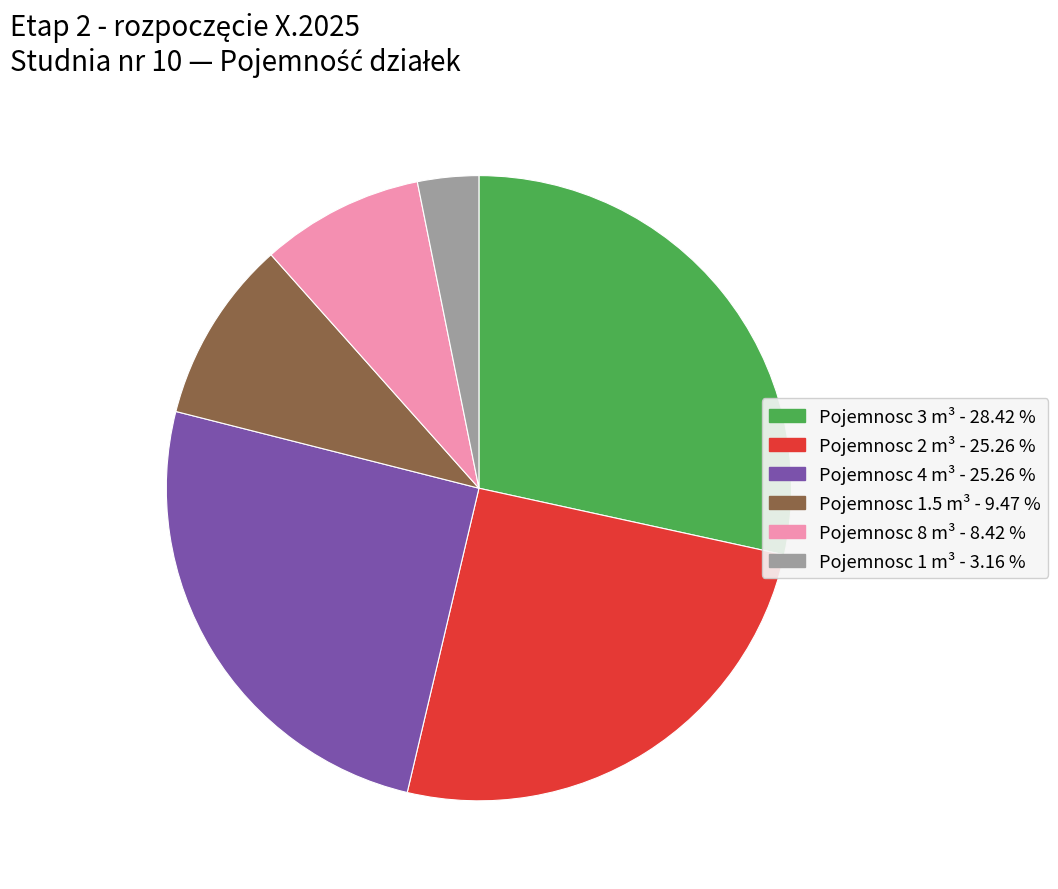

Does any single category account for the majority?

No